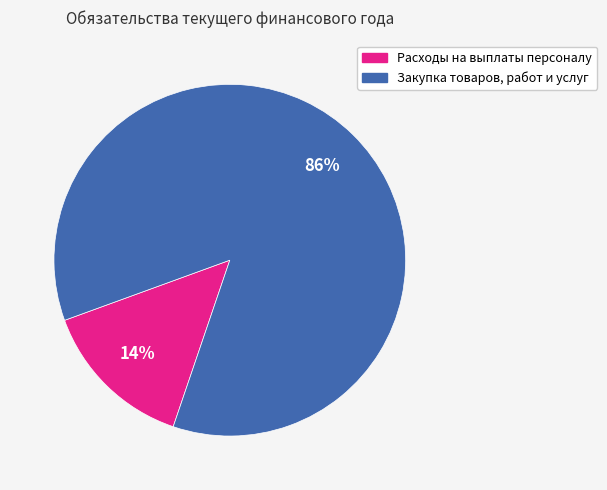

Is the sum of Расходы на выплаты персоналу and Закупка товаров, работ и услуг greater than half?

Yes